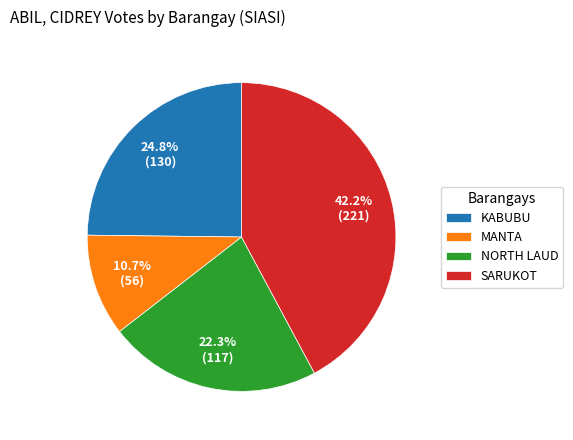

Which has a higher value, MANTA or SARUKOT?

SARUKOT